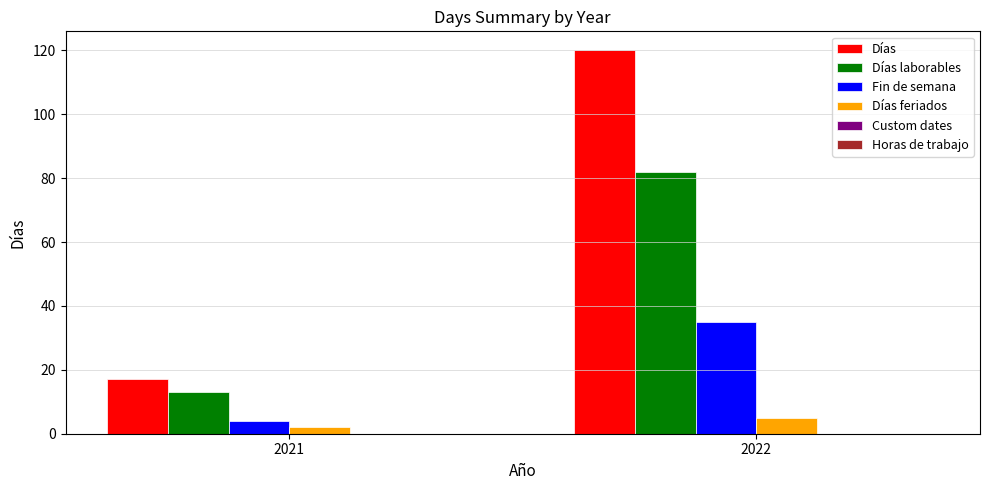

The value of Días feriados at 2022 is 5. True or false?

True